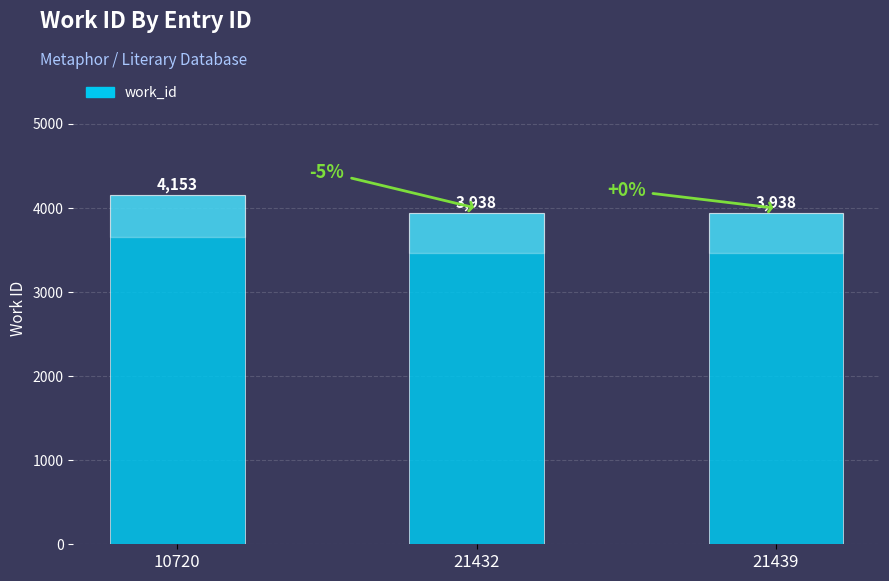

What is the change in value from 10720 to 21432?

-215